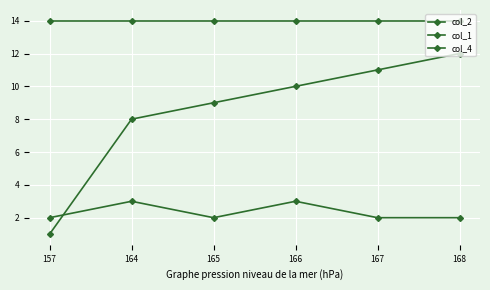

List the labels in order of col_1 value, largest first.

157, 164, 165, 166, 167, 168